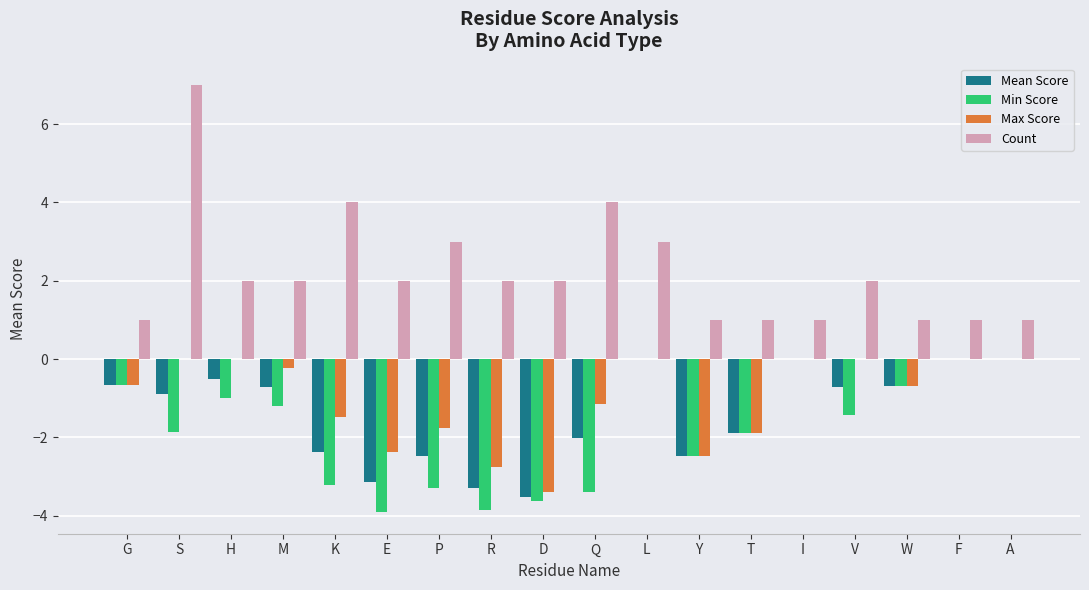

Reading left to right, what are all the values shown in this chart?

Mean Score: -0.7	-0.9	-0.5	-0.7	-2.4	-3.1	-2.5	-3.3	-3.5	-2.0	0.0	-2.5	-1.9	0.0	-0.7	-0.7	0.0	0.0
Min Score: -0.7	-1.9	-1.0	-1.2	-3.2	-3.9	-3.3	-3.8	-3.6	-3.4	0.0	-2.5	-1.9	0.0	-1.4	-0.7	0.0	0.0
Max Score: -0.7	0.0	0.0	-0.2	-1.5	-2.4	-1.8	-2.7	-3.4	-1.1	0.0	-2.5	-1.9	0.0	0.0	-0.7	0.0	0.0
Count: 1.0	7.0	2.0	2.0	4.0	2.0	3.0	2.0	2.0	4.0	3.0	1.0	1.0	1.0	2.0	1.0	1.0	1.0